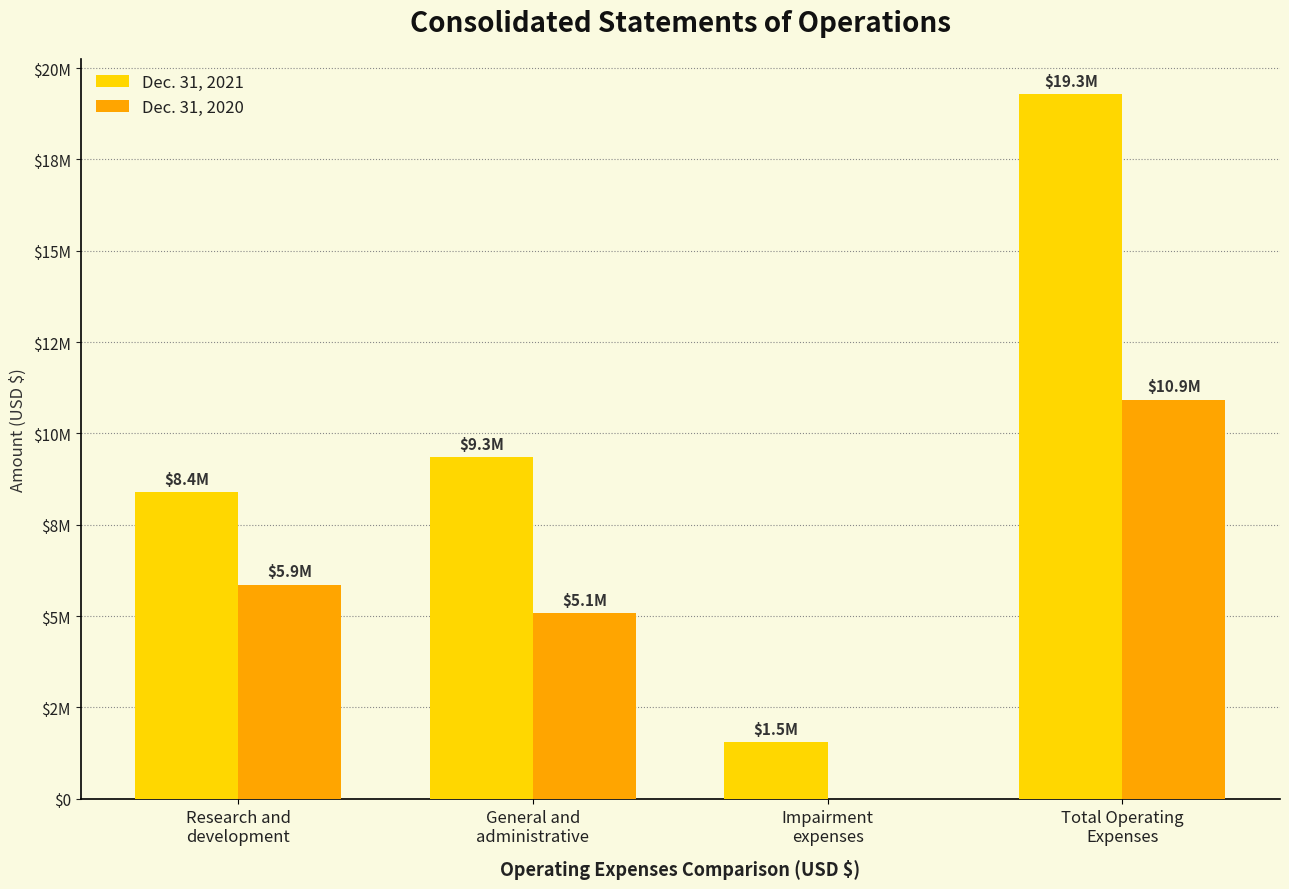

Reading left to right, list all the values displayed in this chart.

Dec. 31, 2021: 8395648	9344678	1548397	19288723
Dec. 31, 2020: 5853291	5074694	0	10927985